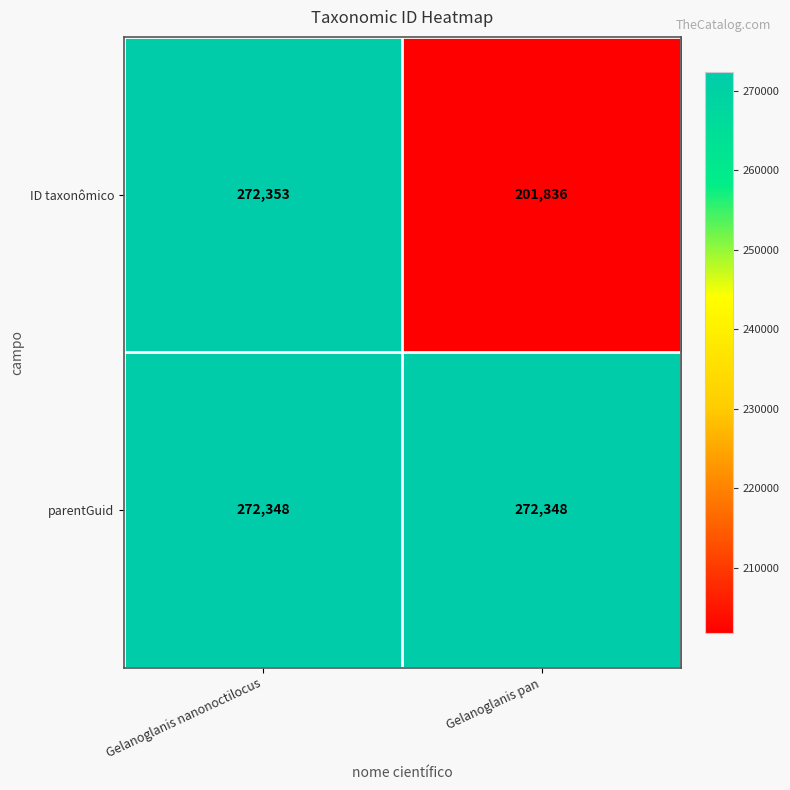

What is the sum of all parentGuid values?

544696